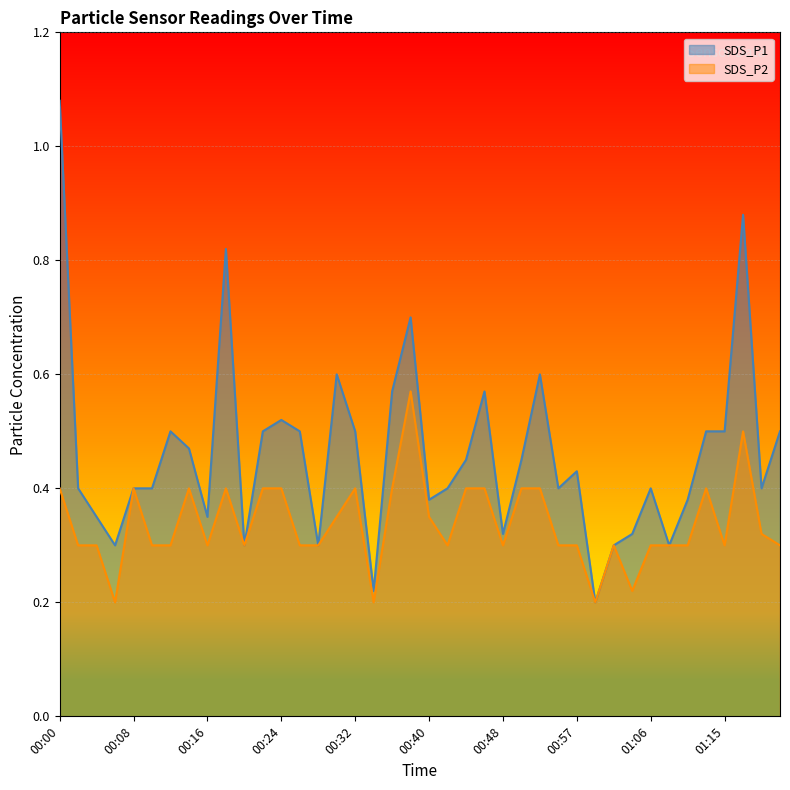

What is the total value across all series at 00:14?

0.9